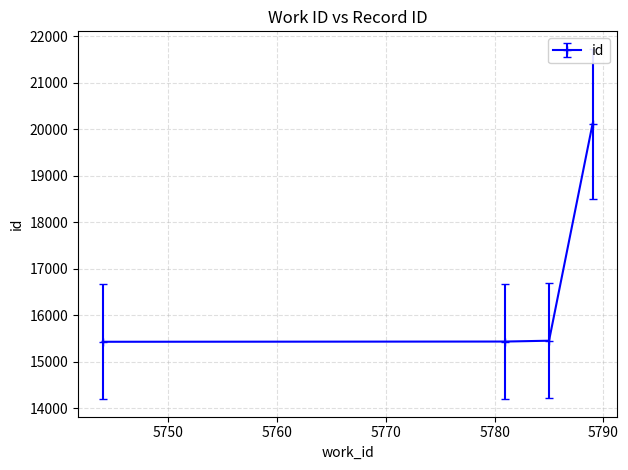

How many values are below 15456?

2